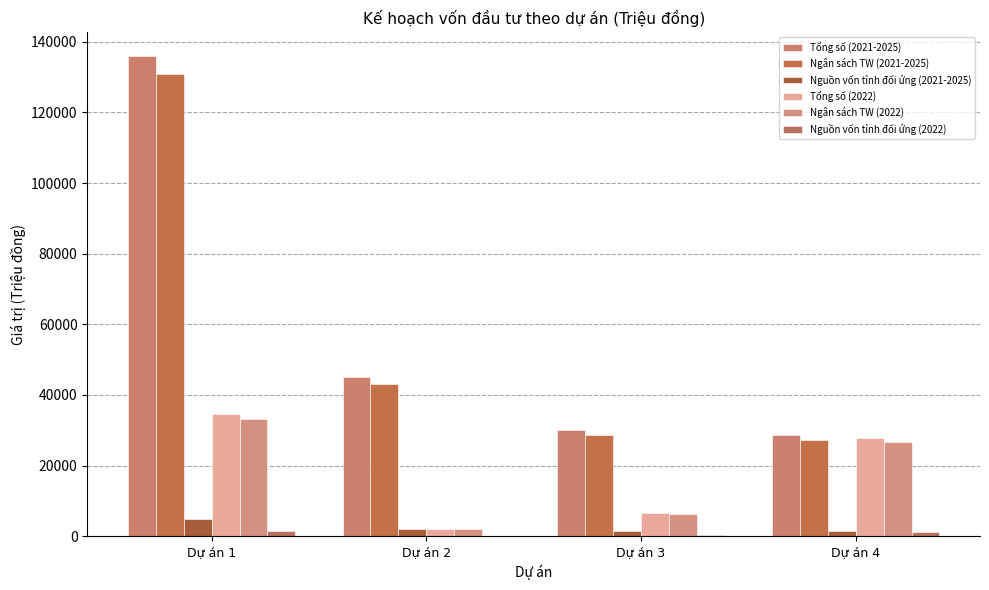

What is the total value across all series at Dự án 1?

341150.0